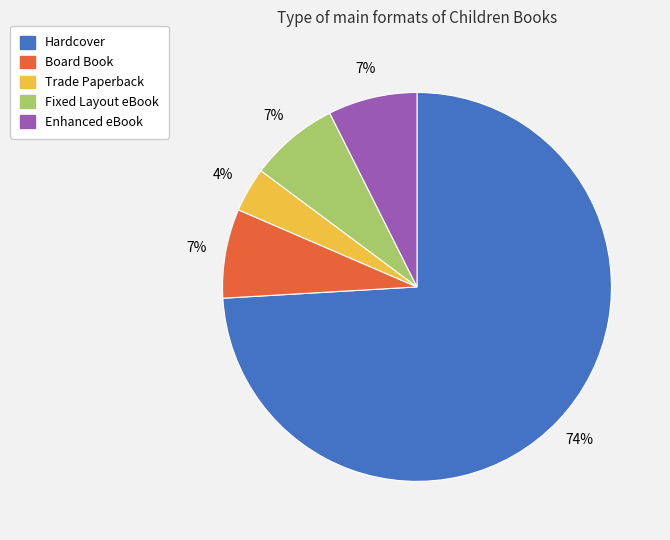

Is it true that Board Book is 7% of the pie?

True